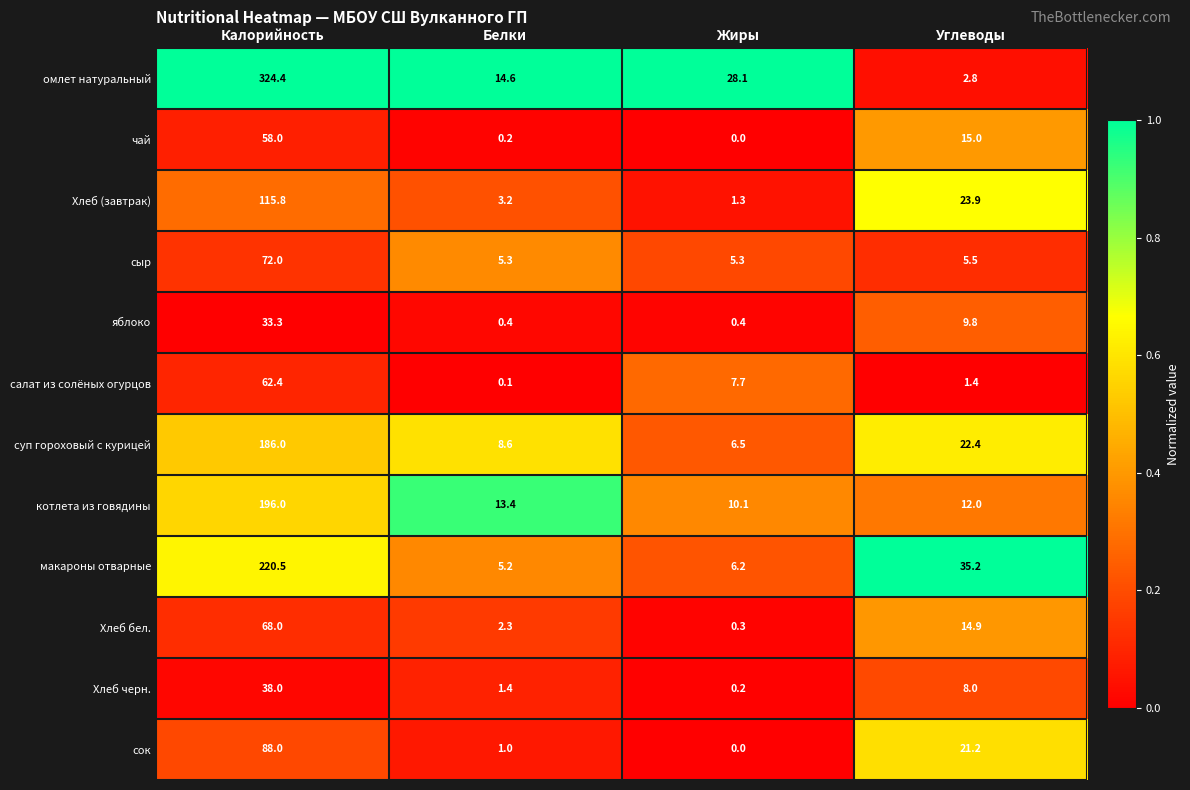

What is the difference between the second highest and second lowest values in the Хлеб черн. series?

6.6